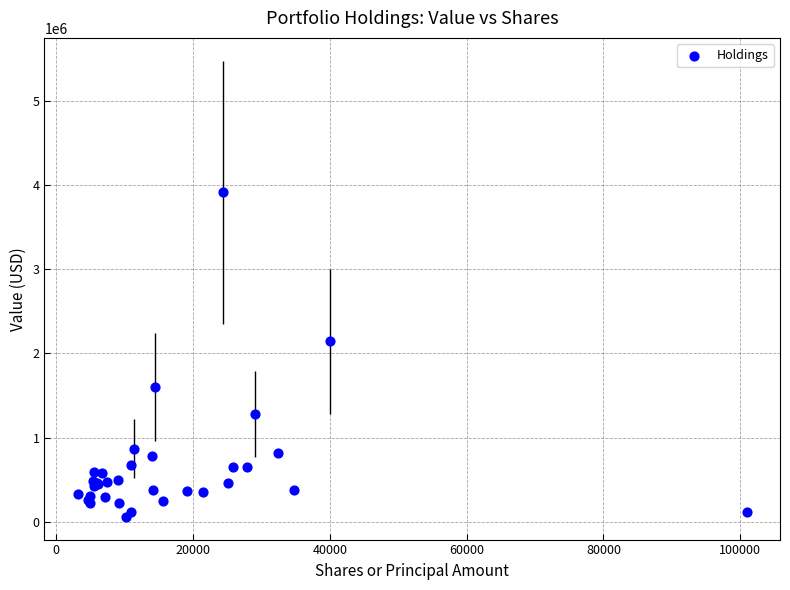

What Y value in the scatter plot is closest to 1984000?

2141000